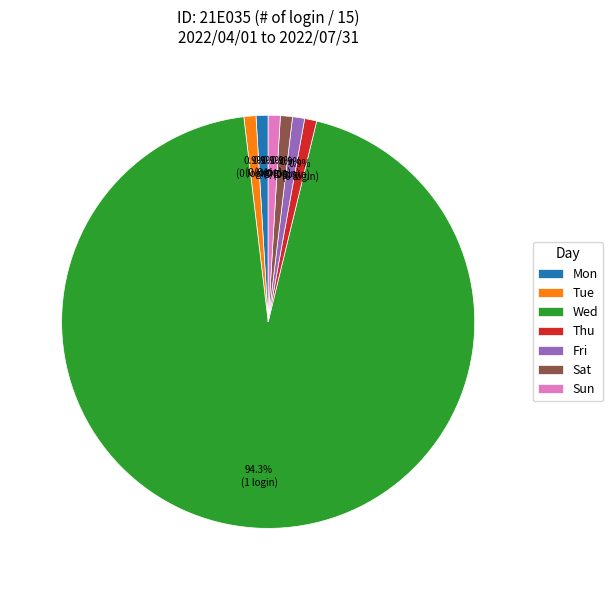

Which category has the biggest portion of the pie?

Wed